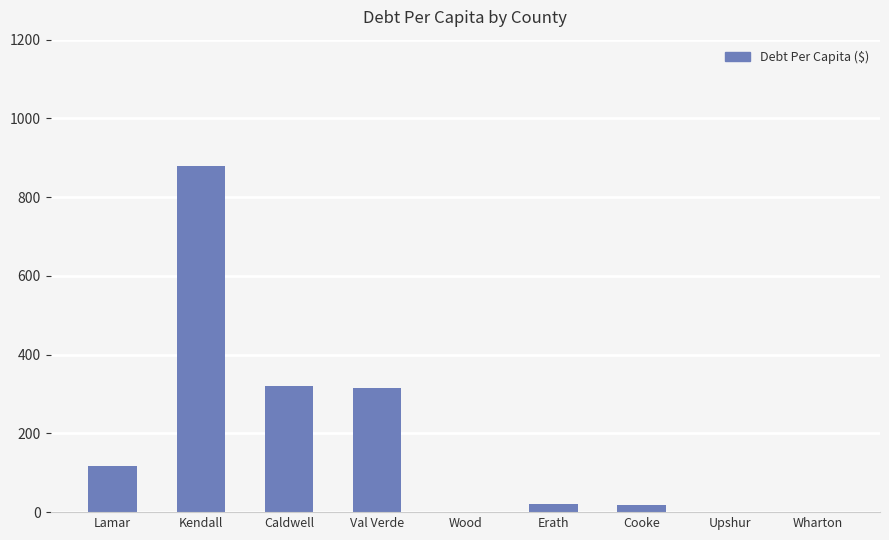

What is the change in value from Cooke to Upshur?

-17.8